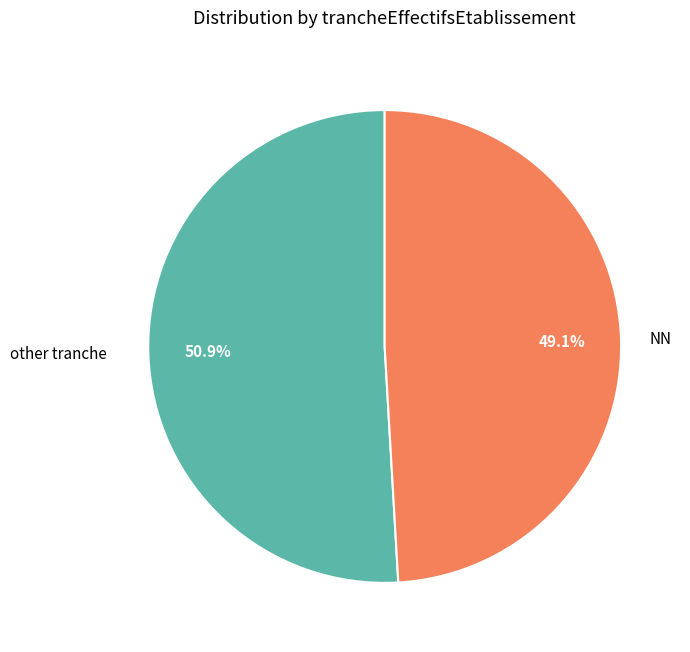

How many segments does this pie chart have?

2